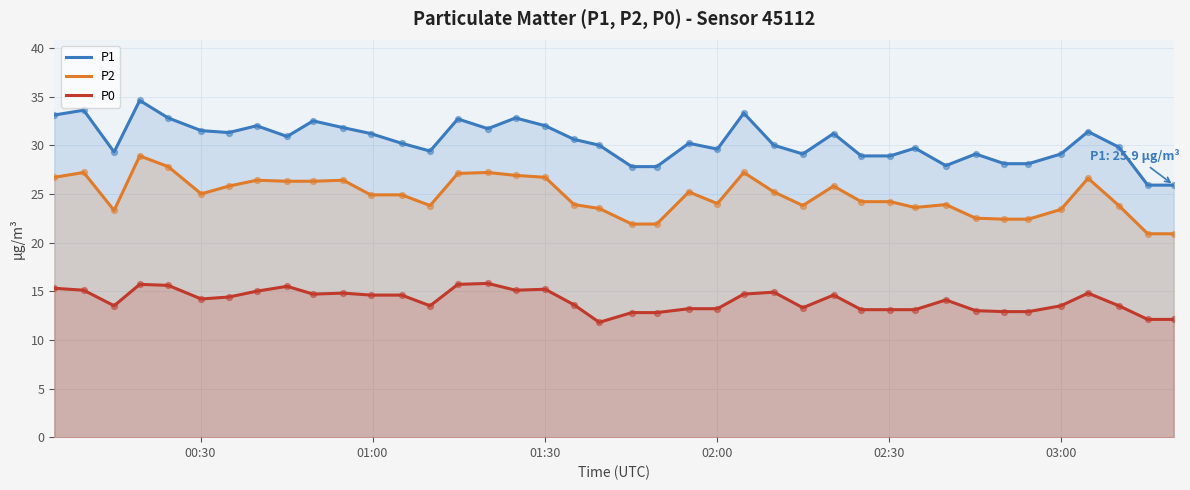

Which series has the largest total across all categories?

P1